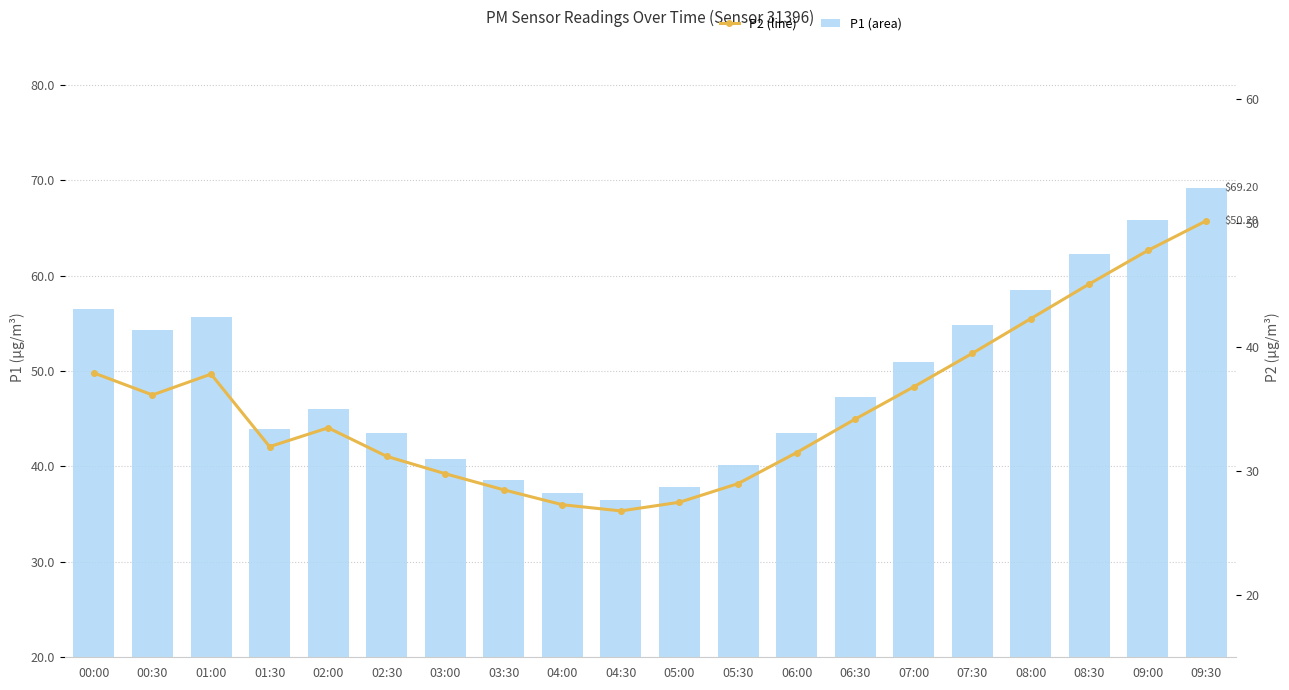

What position from the right is 02:30?

15